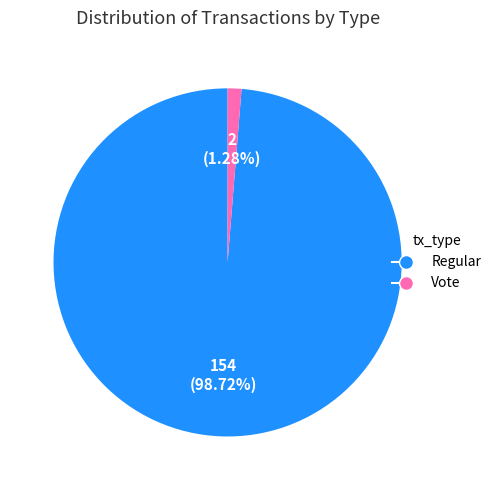

Which has a higher value, Vote or Regular?

Regular